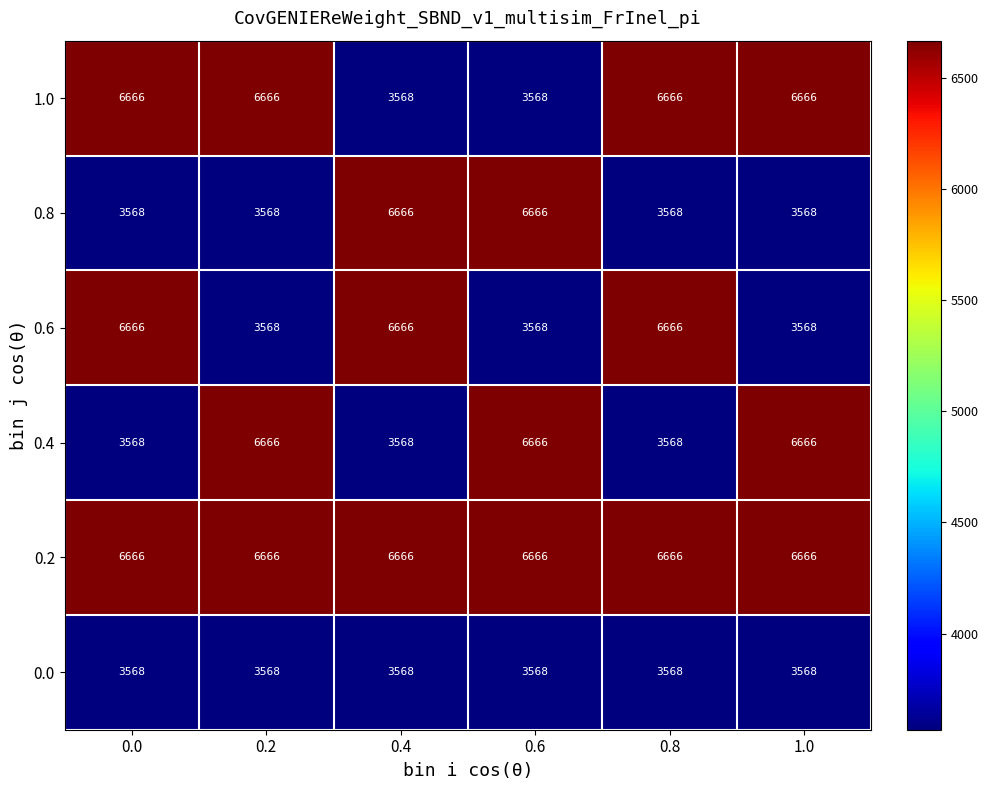

What is the spread (max minus min) of values at 0.8?

3098